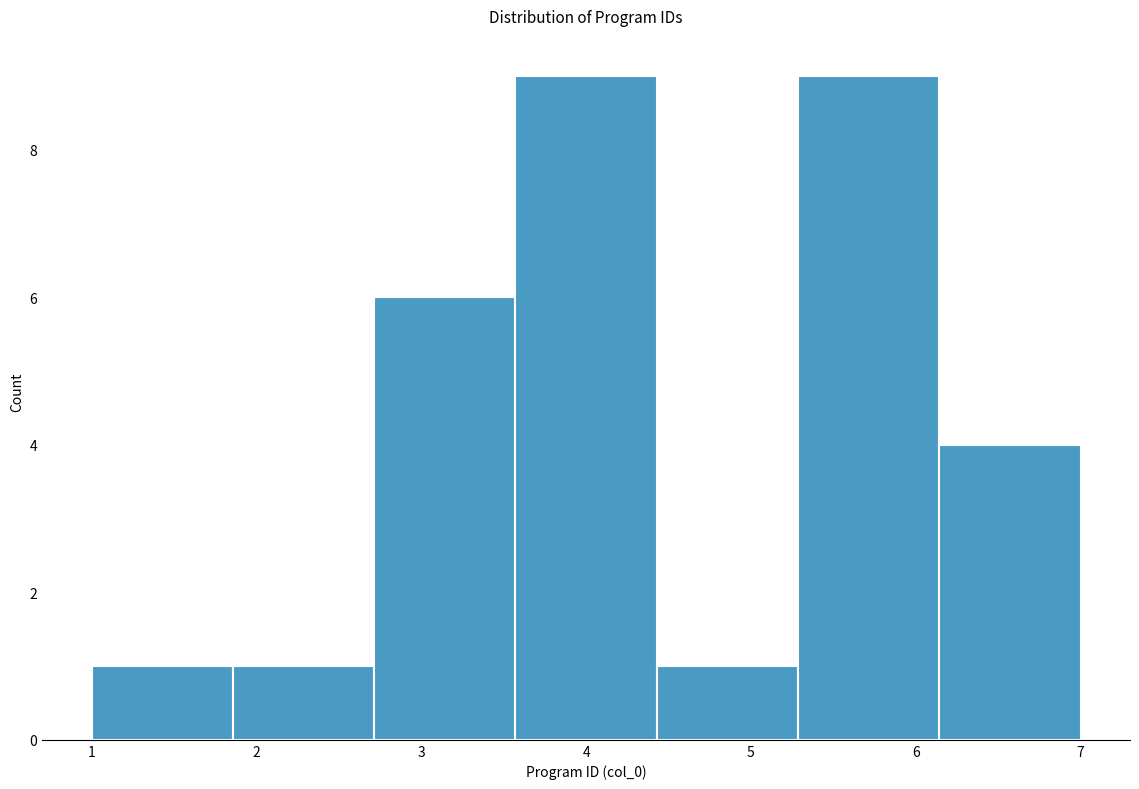

Reading left to right, list every bar in this chart as the range it spans on the x-axis followed by its height. Neither the bar edges nor the heights are printed on the chart, so give them approximately, as read against the axes.

1.0 to 1.9: 1
1.9 to 2.7: 1
2.7 to 3.6: 6
3.6 to 4.4: 9
4.4 to 5.3: 1
5.3 to 6.1: 9
6.1 to 7.0: 4